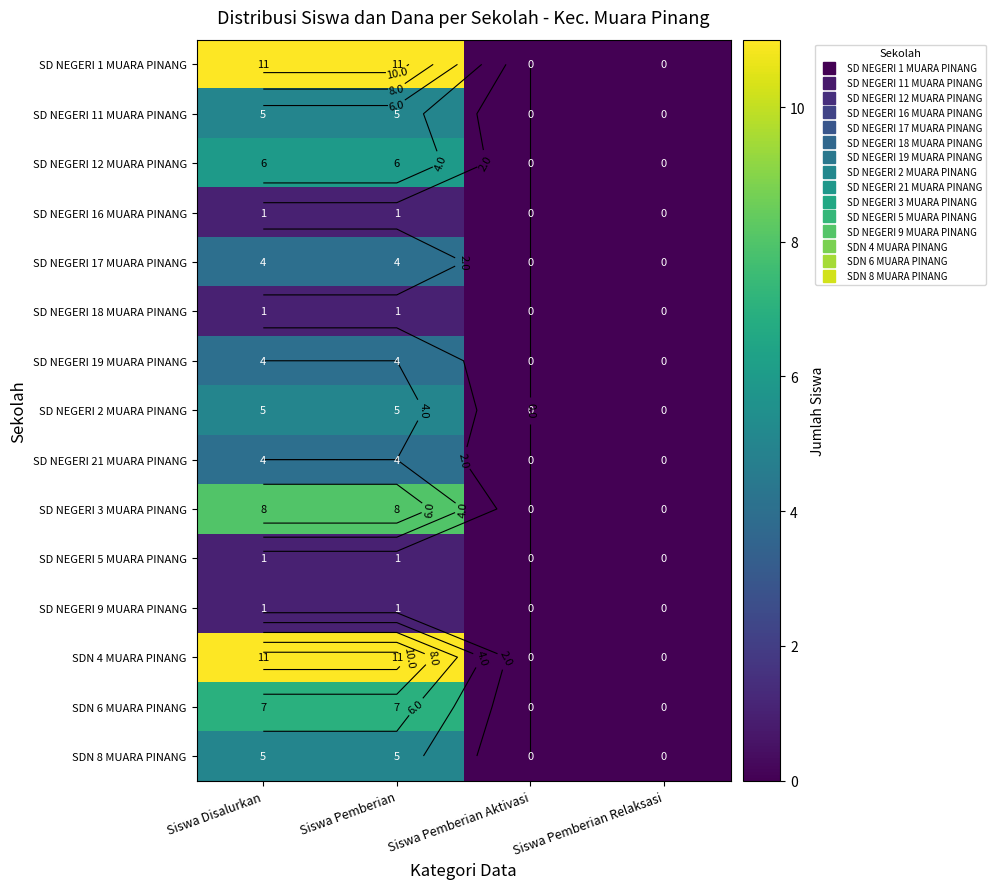

Which series has the largest range (max minus min)?

SD NEGERI 1 MUARA PINANG